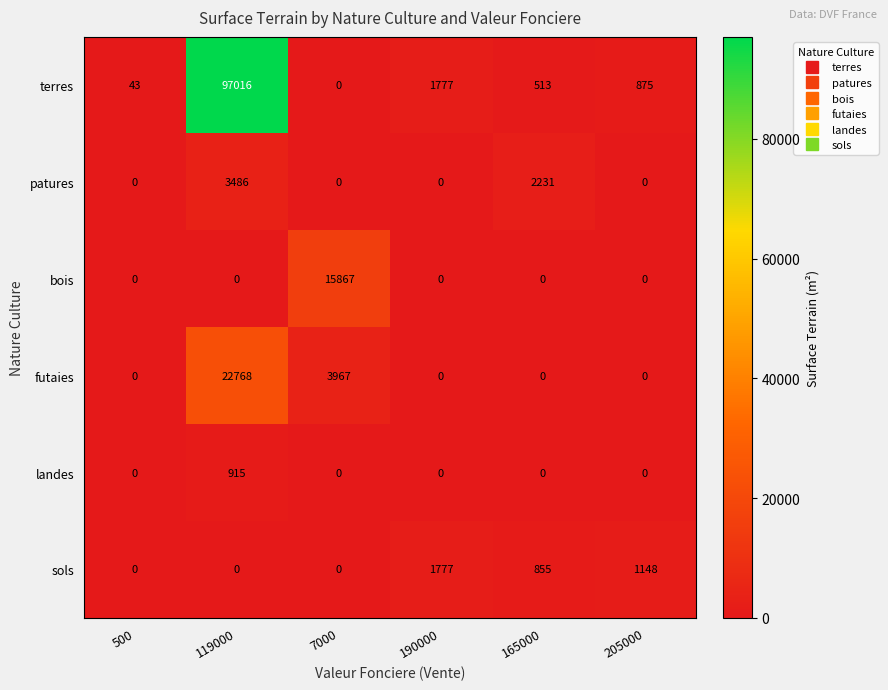

Which series has the largest range (max minus min)?

terres